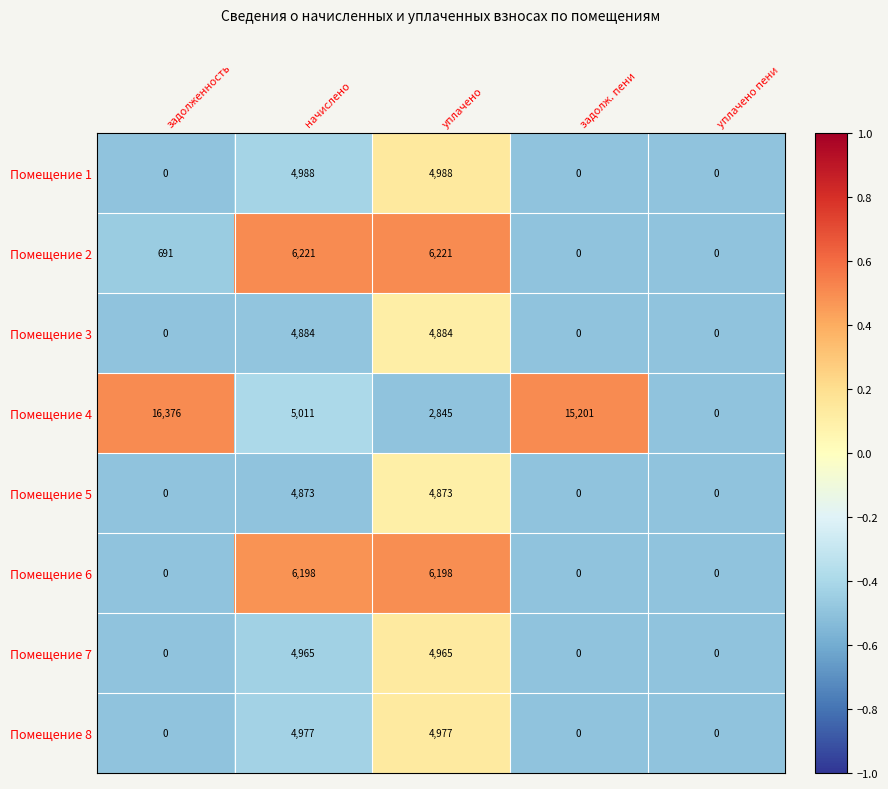

True or false: Помещение 3 has a value of 2845 at уплачено пени.

False